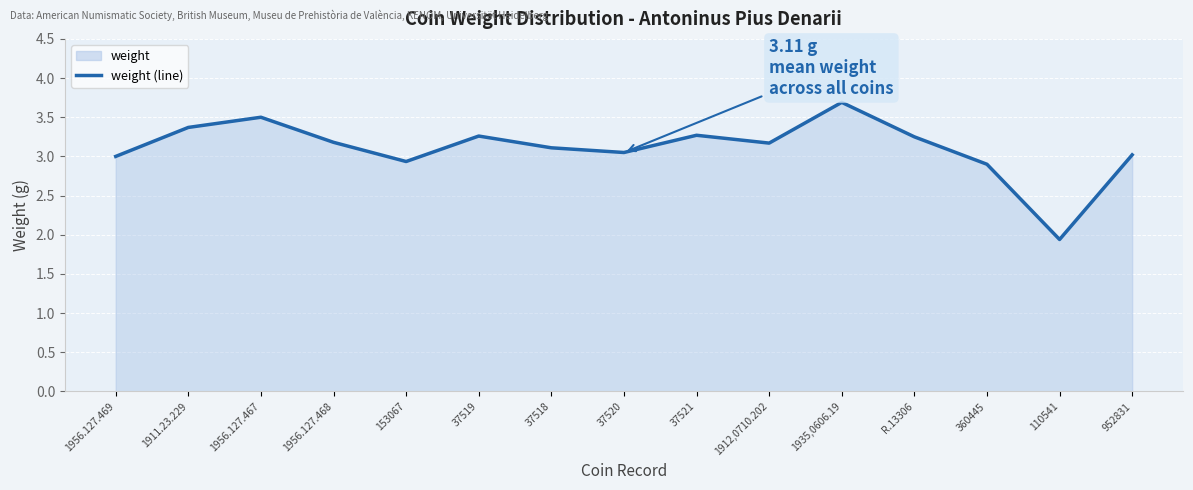

What is the greatest value displayed?

3.7